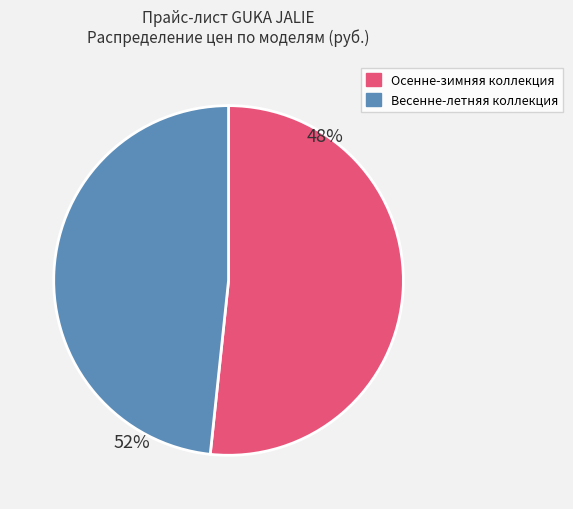

Is there any slice that represents more than half of the pie?

Yes